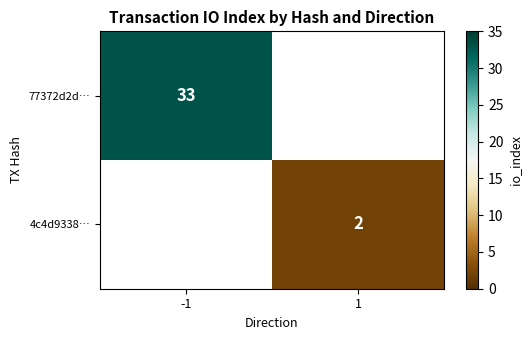

Which label corresponds to the largest value in the chart?

-1